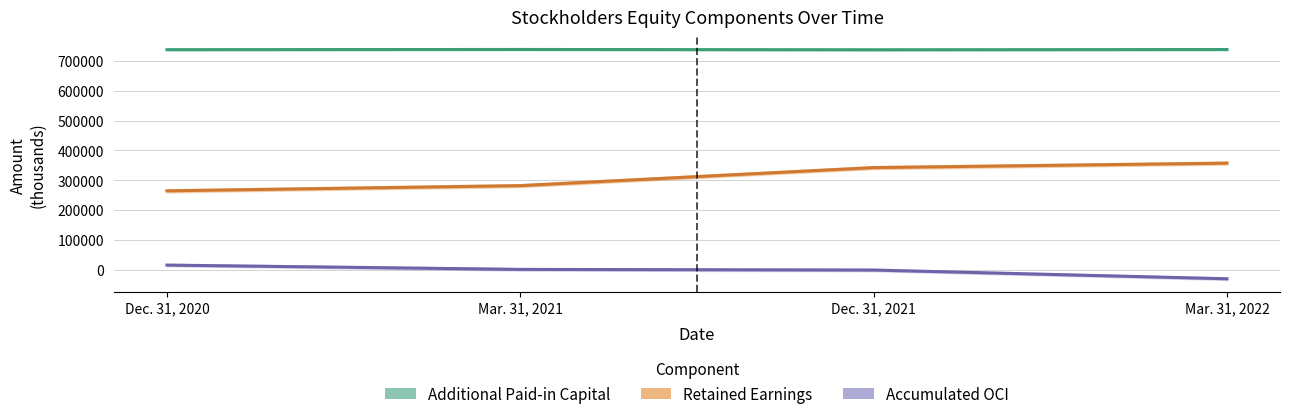

Reading right to left, extract all data points from this chart.

Additional Paid-in Capital: Mar. 31, 2022=737658	Dec. 31, 2021=736826	Mar. 31, 2021=737882	Dec. 31, 2020=737178
Retained Earnings: Mar. 31, 2022=357576	Dec. 31, 2021=342639	Mar. 31, 2021=282301	Dec. 31, 2020=264892
Accumulated Other Comprehensive Income: Mar. 31, 2022=-29322	Dec. 31, 2021=-110	Mar. 31, 2021=2082	Dec. 31, 2020=16490